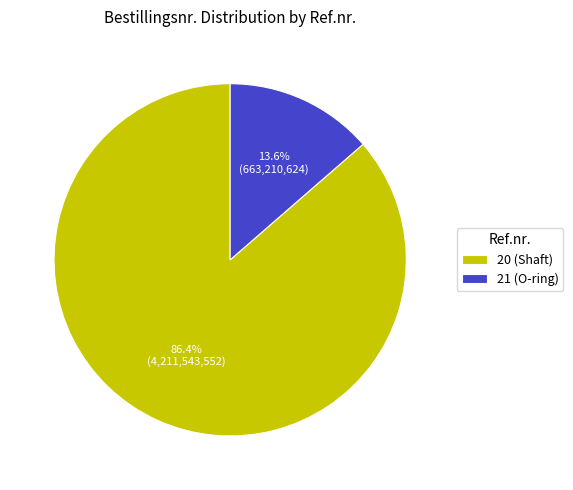

What percentage is the 20 (Shaft) slice, to the nearest percent?

86%